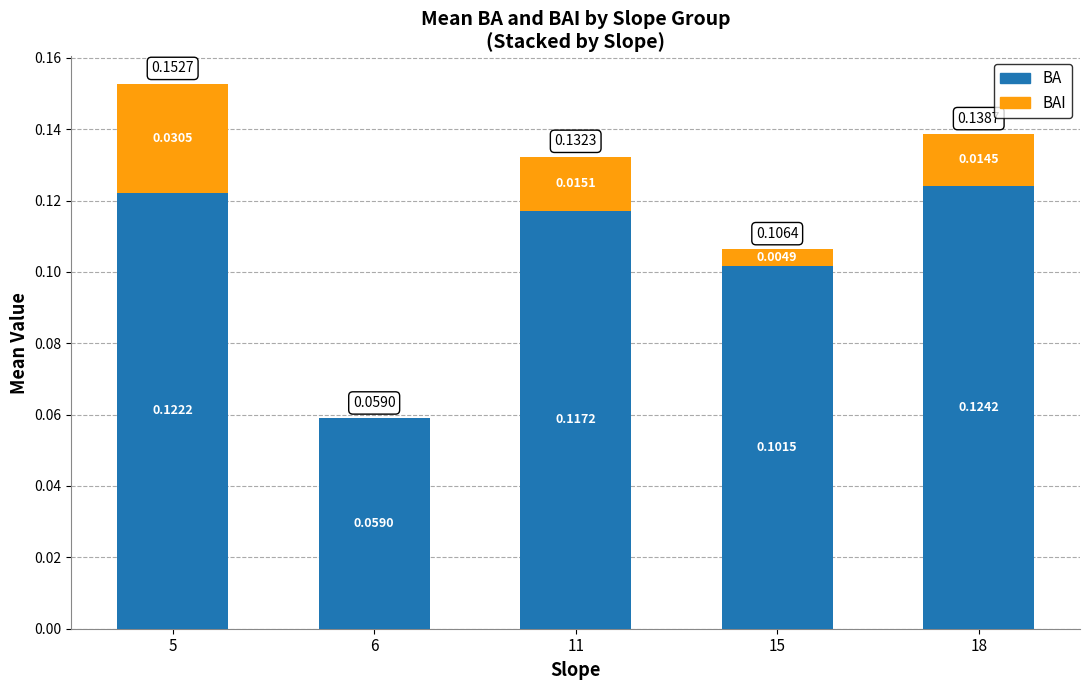

What is the sum of all BA values?

0.5